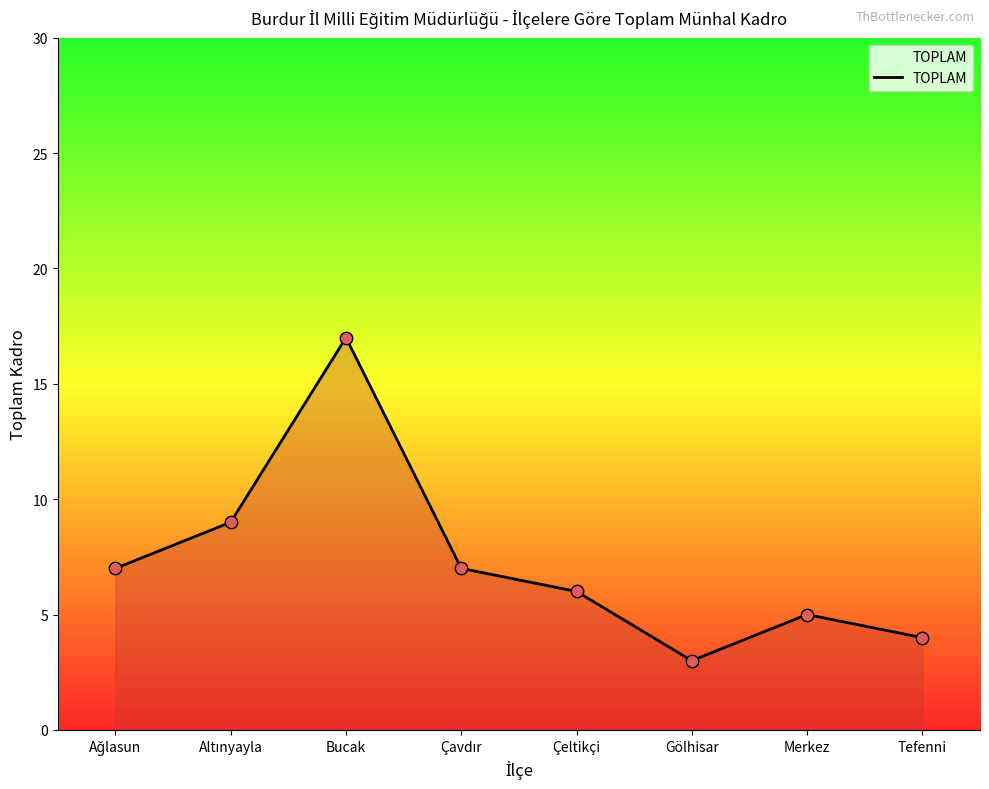

Which has a higher value, Çeltikçi or Bucak?

Bucak